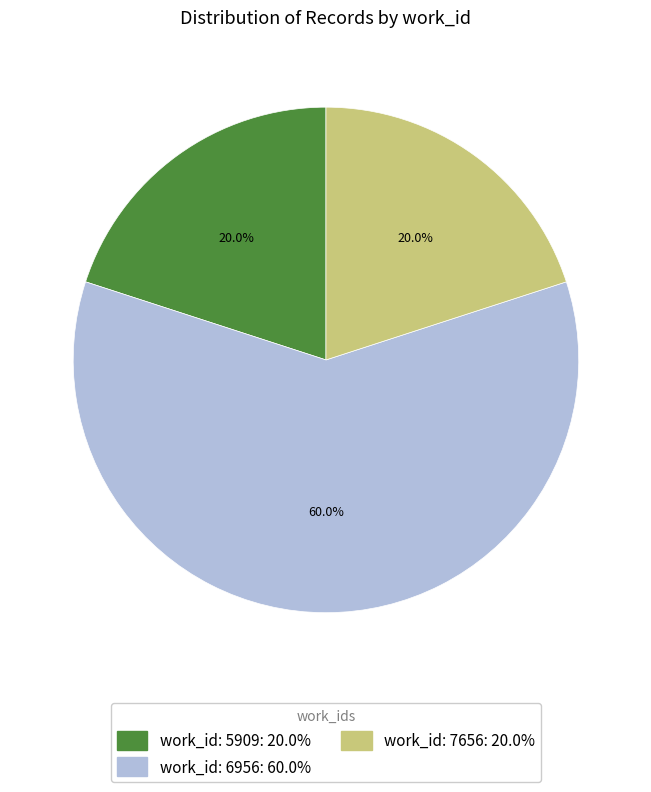

Count the number of slices in the pie.

3